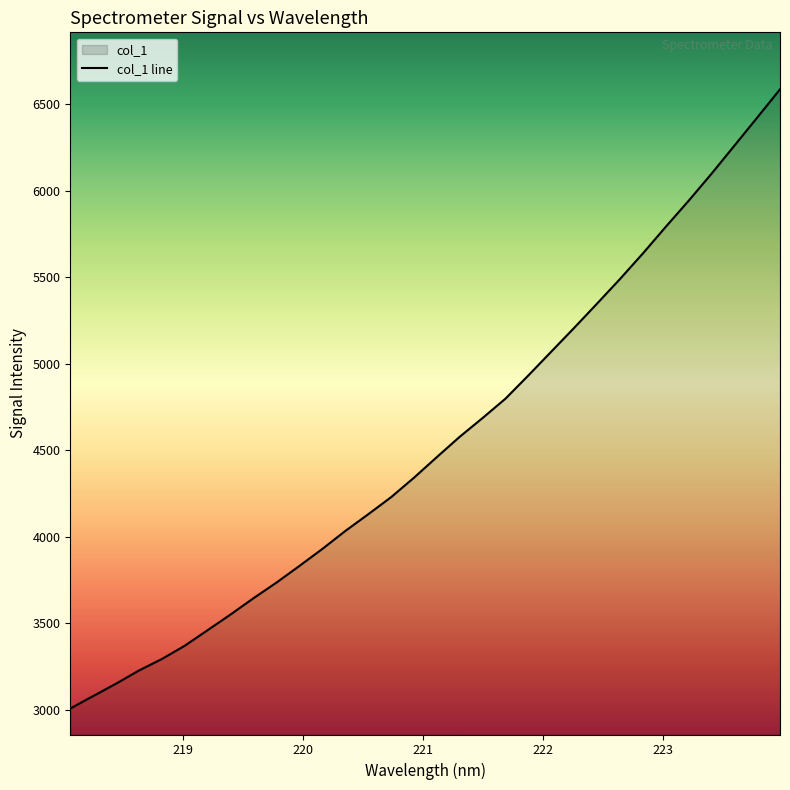

What is the change in value from 218.442 to 220.1623?

+778.7